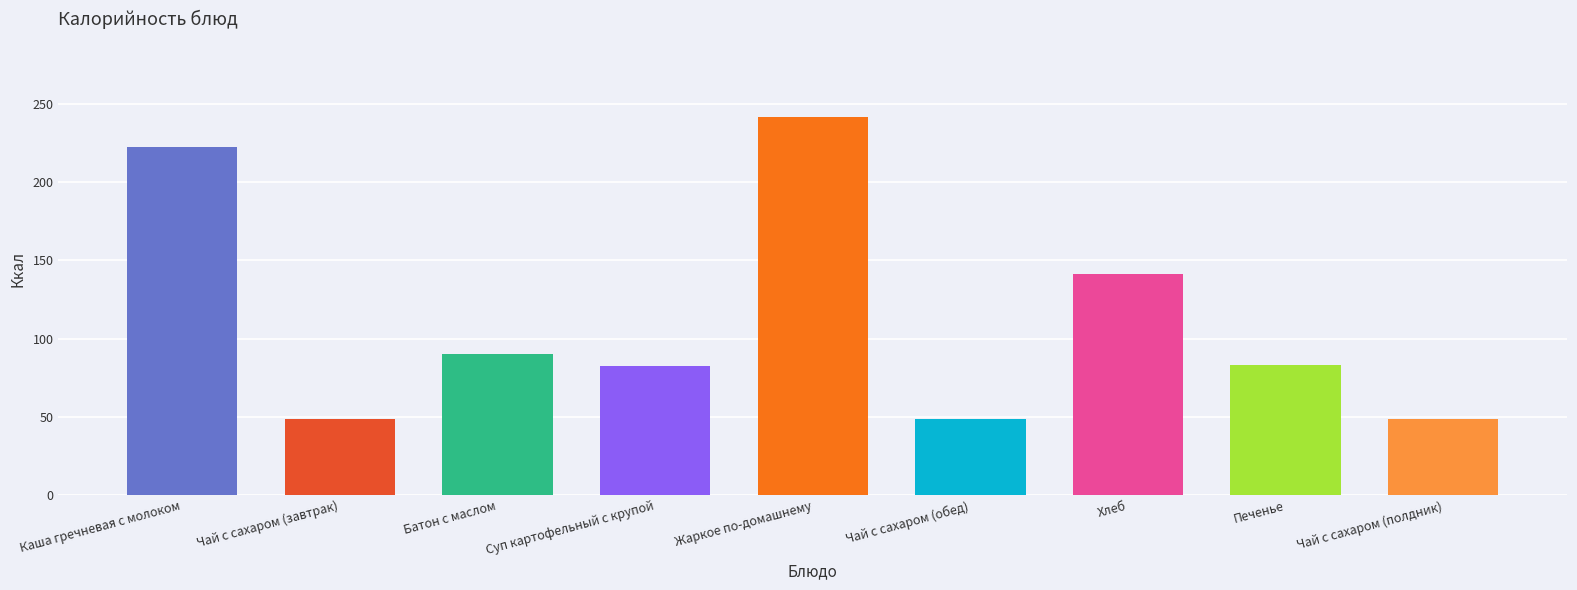

Reading right to left, transcribe all the data shown in this chart.

Чай с сахаром (полдник)=48.6	Печенье=83.4	Хлеб=141.0	Чай с сахаром (обед)=48.6	Жаркое по-домашнему=241.2	Суп картофельный с крупой=82.6	Батон с маслом=89.9	Чай с сахаром (завтрак)=48.6	Каша гречневая с молоком=222.4